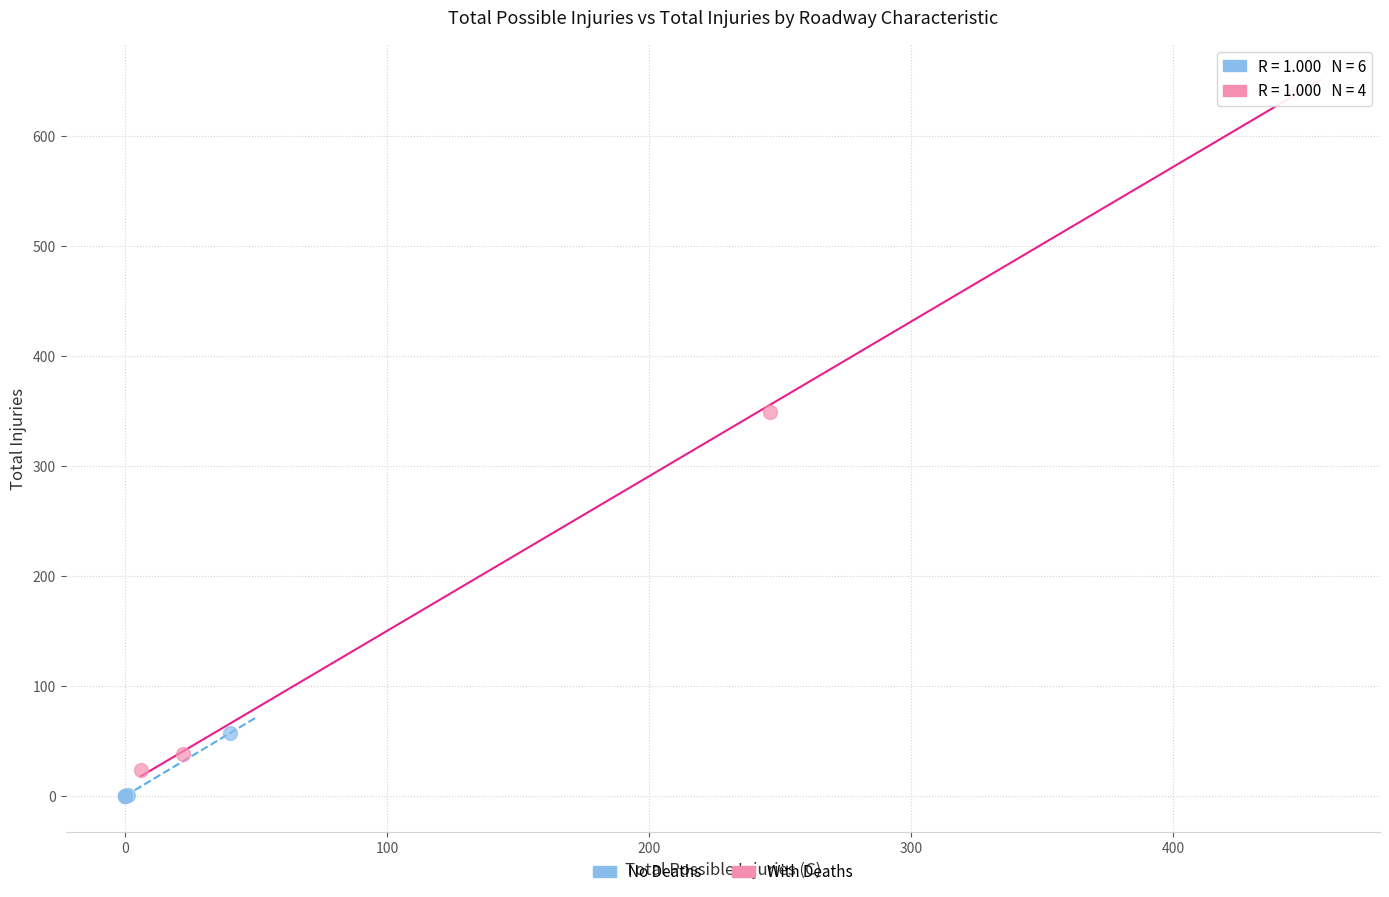

What are all the series names shown in the legend?

No Deaths, With Deaths